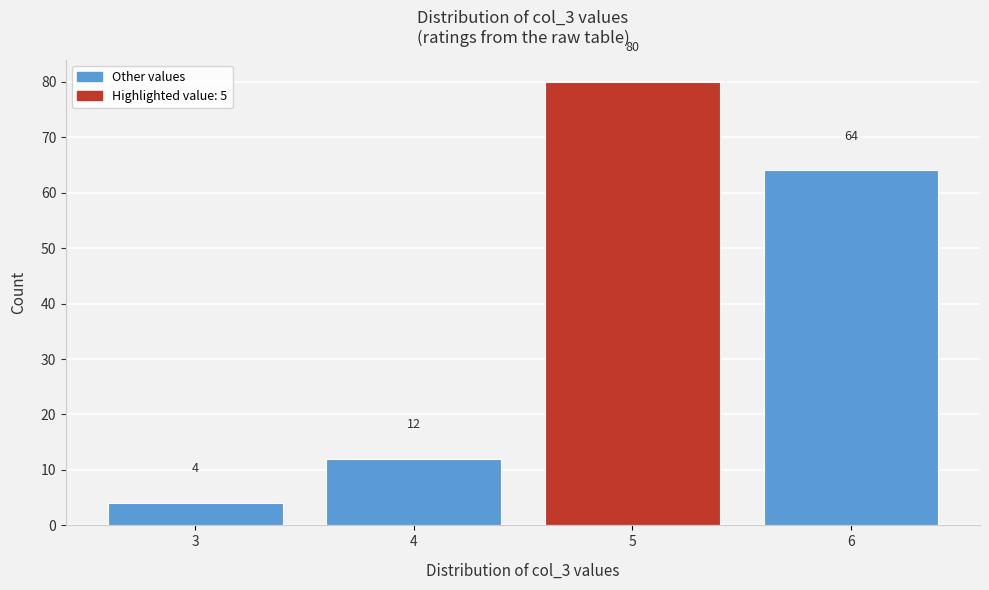

What is the height of the bar covering 5.5 to 6.5 on the x-axis?

64